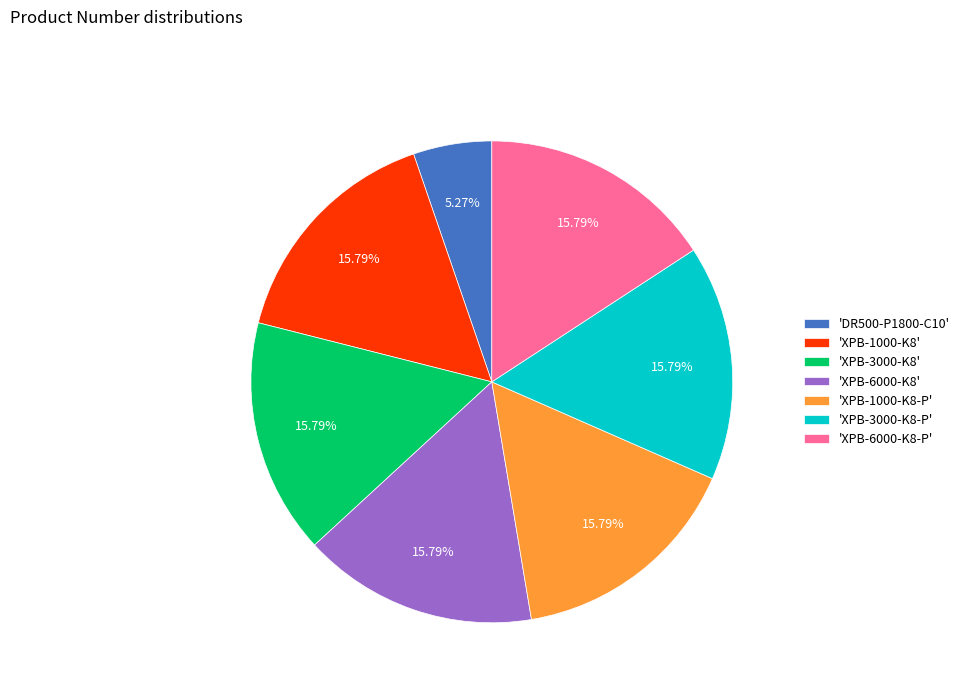

Is the sum of 'DR500-P1800-C10' and 'XPB-1000-K8-P' greater than half?

No